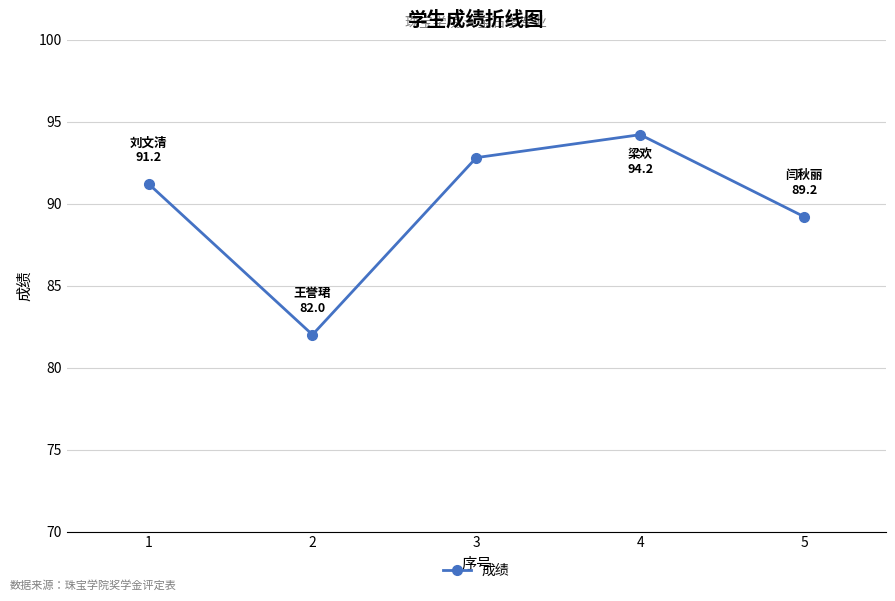

List the labels in order of value, largest first.

4, 3, 1, 5, 2